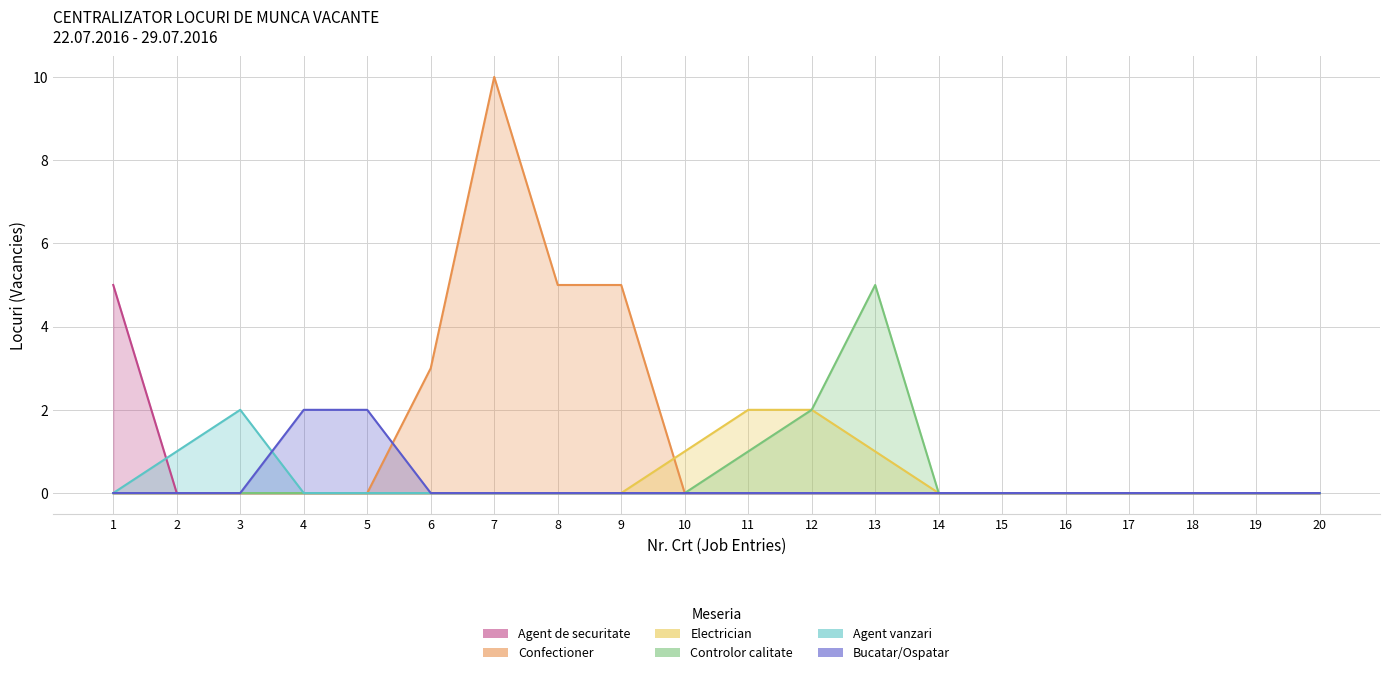

How many values in the Agent vanzari series exceed 0?

2